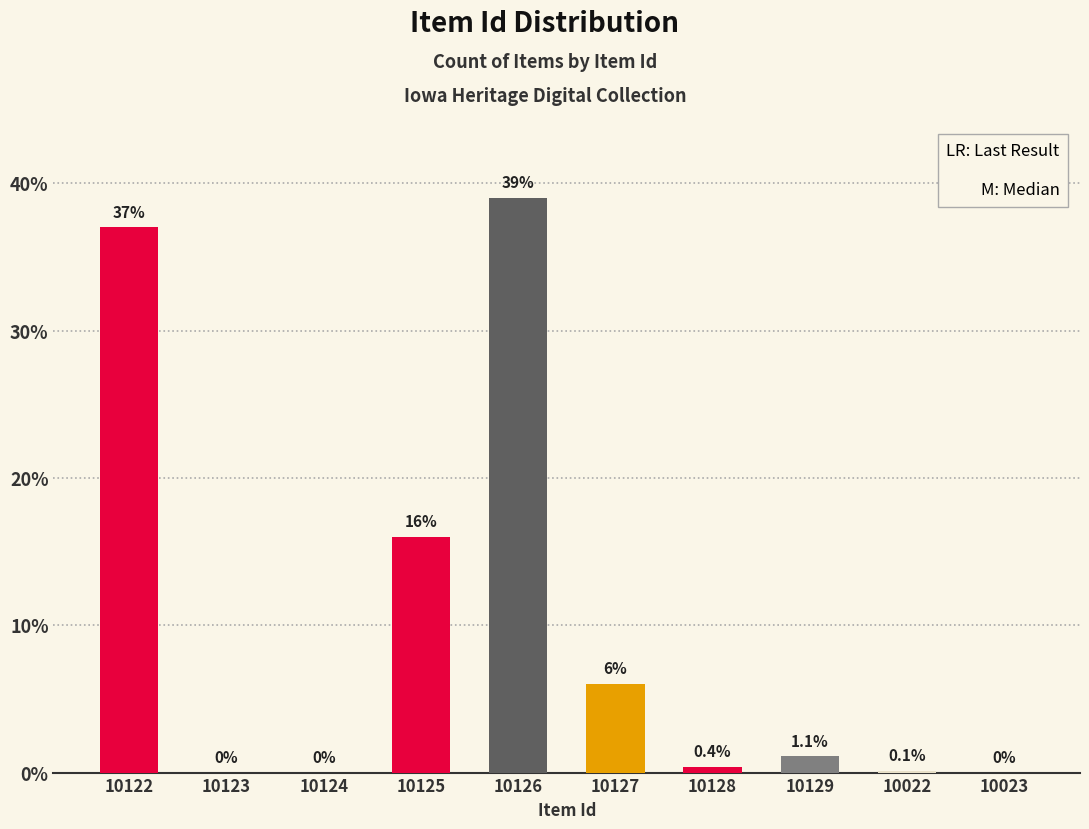

Reading right to left, what are all the values shown in this chart?

10023=0.0	10022=0.1	10129=1.1	10128=0.4	10127=6.0	10126=39.0	10125=16.0	10124=0.0	10123=0.0	10122=37.0